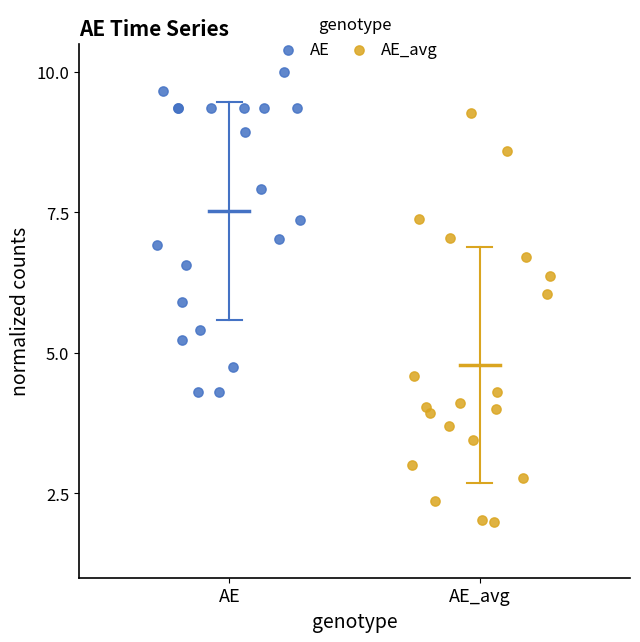

What are all the series names shown in the legend?

AE, AE_avg